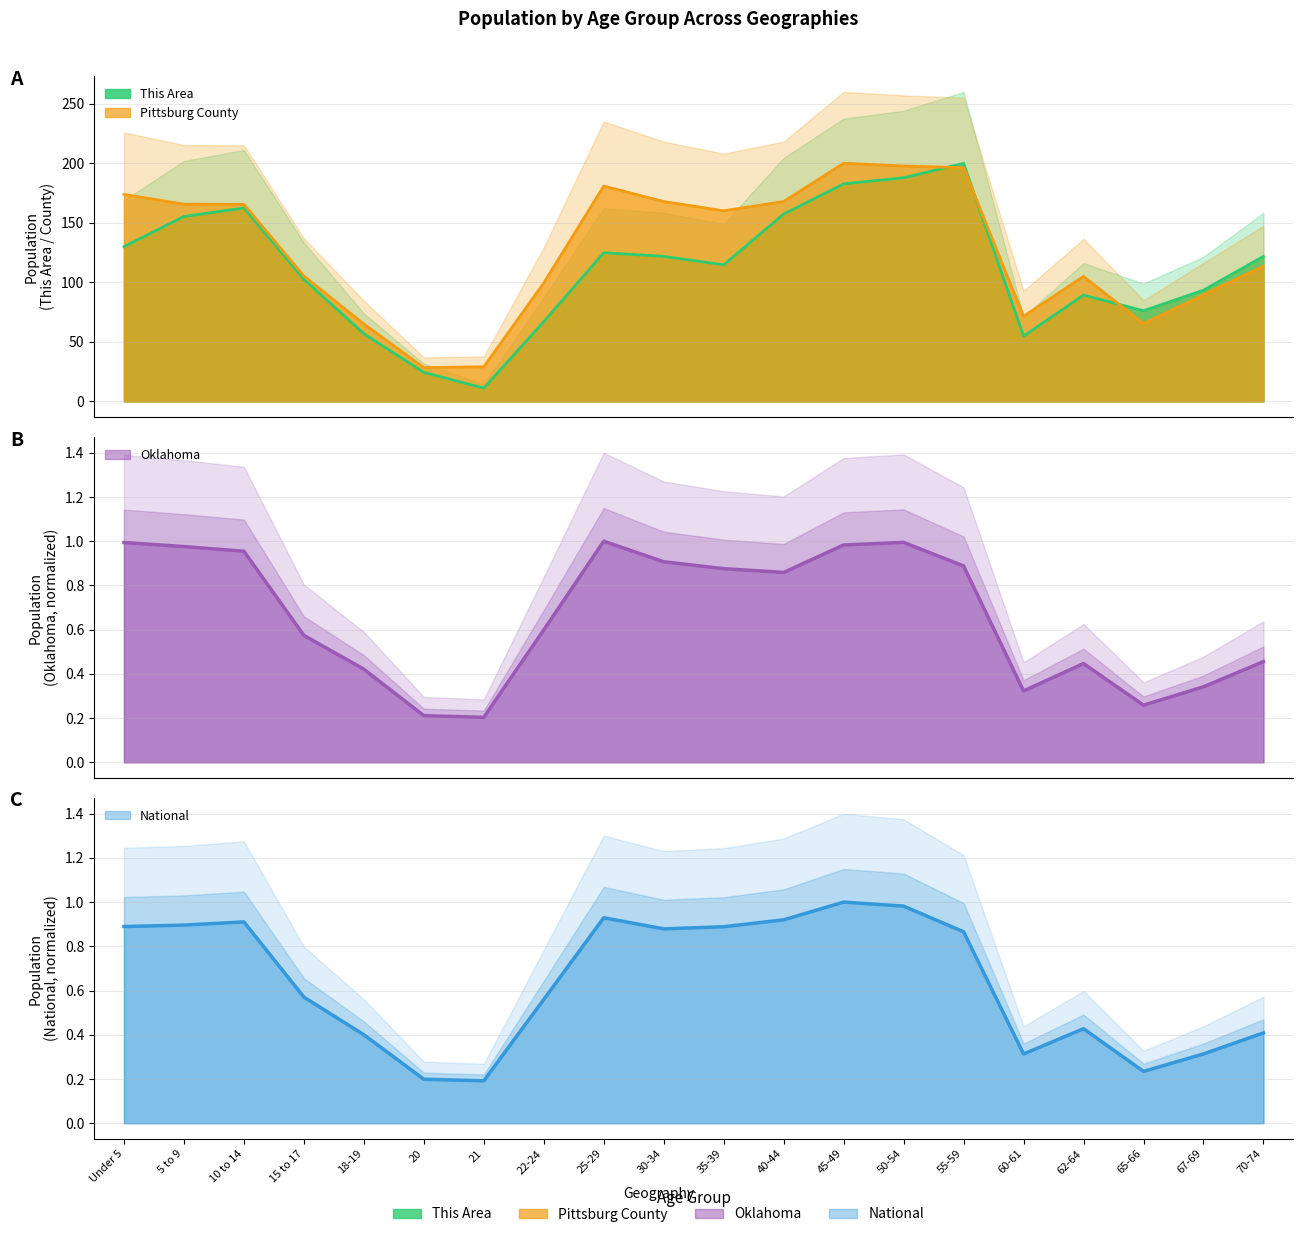

What is the difference between the highest and lowest values at 21?

28.9